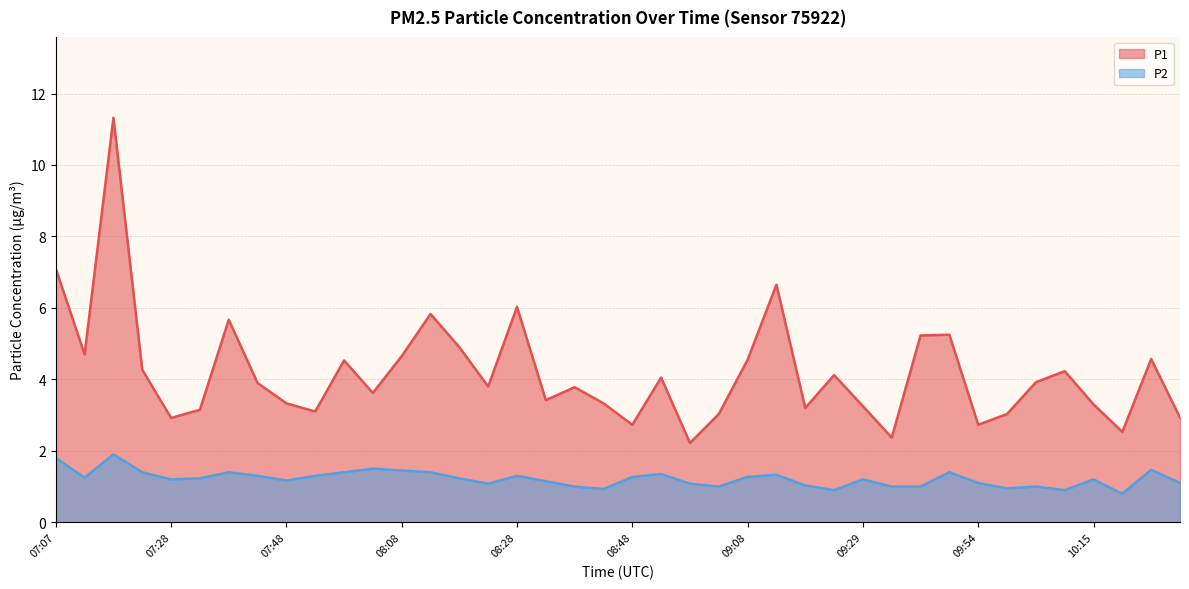

Reading right to left, what are all the values shown in this chart?

P1: 2.9	4.6	2.5	3.3	4.2	3.9	3.0	2.7	5.2	5.2	2.4	3.2	4.1	3.2	6.7	4.5	3.0	2.2	4.0	2.7	3.3	3.8	3.4	6.0	3.8	4.9	5.8	4.7	3.6	4.5	3.1	3.3	3.9	5.7	3.1	2.9	4.3	11.3	4.7	7.1
P2: 1.1	1.5	0.8	1.2	0.9	1.0	0.9	1.1	1.4	1.0	1.0	1.2	0.9	1.0	1.3	1.3	1.0	1.1	1.4	1.3	0.9	1.0	1.1	1.3	1.1	1.2	1.4	1.4	1.5	1.4	1.3	1.2	1.3	1.4	1.2	1.2	1.4	1.9	1.2	1.8